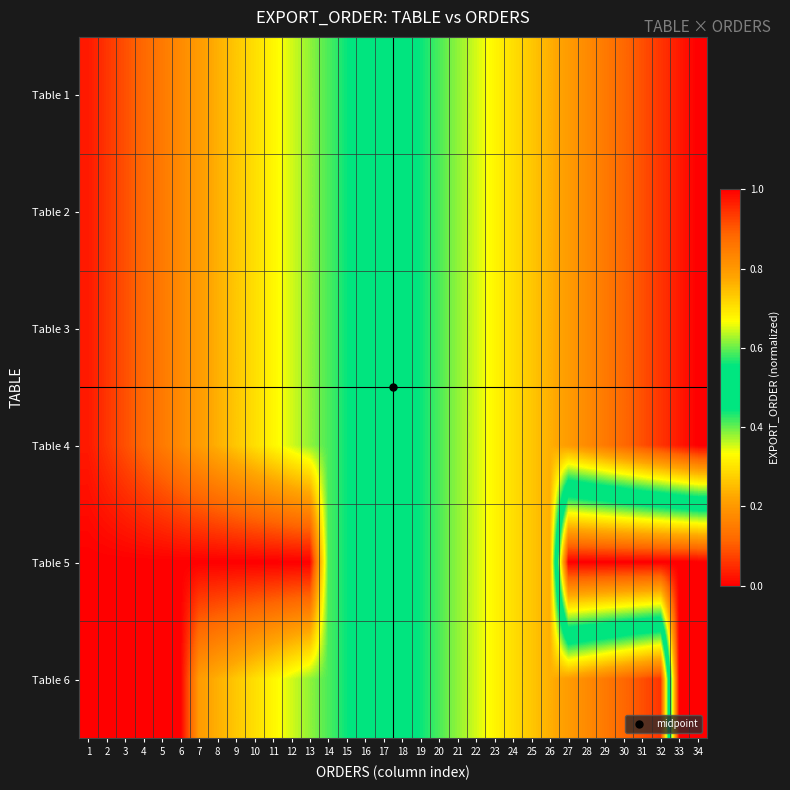

At which category is the sum across all series the highest?

32